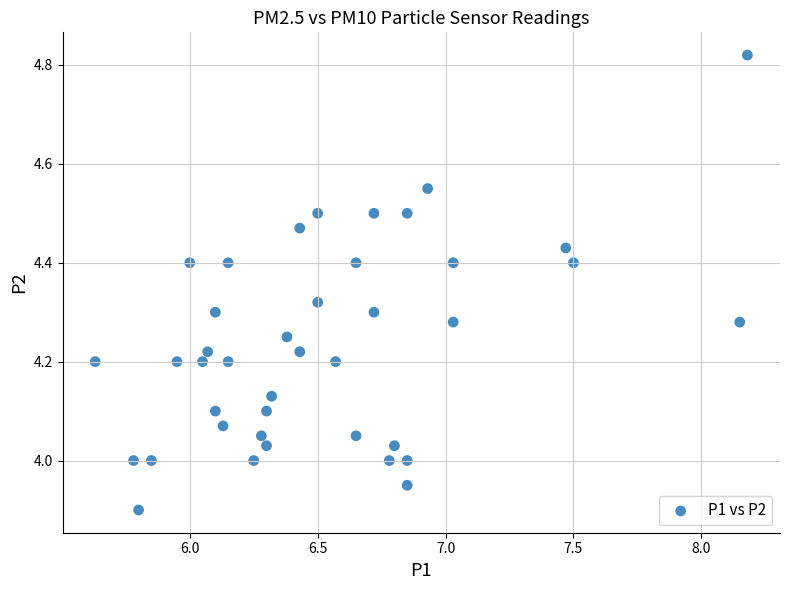

What is the range of X values (max minus min)?

2.5